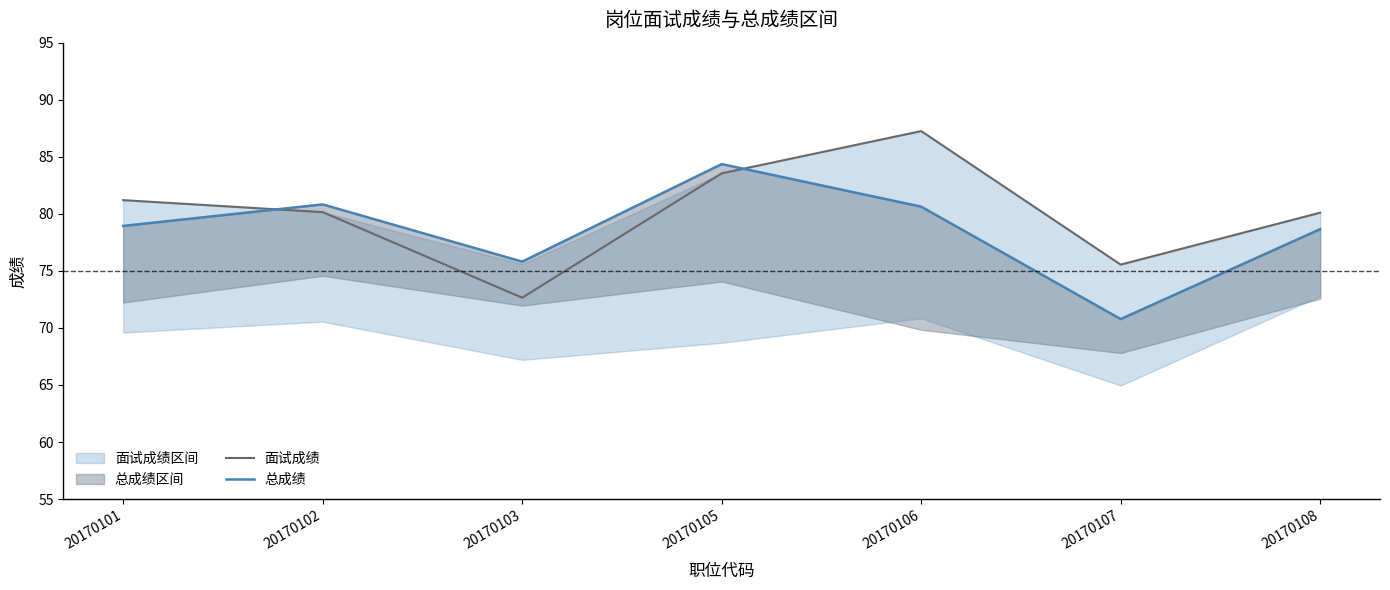

Which category has the highest value in the 总成绩 series?

20170105